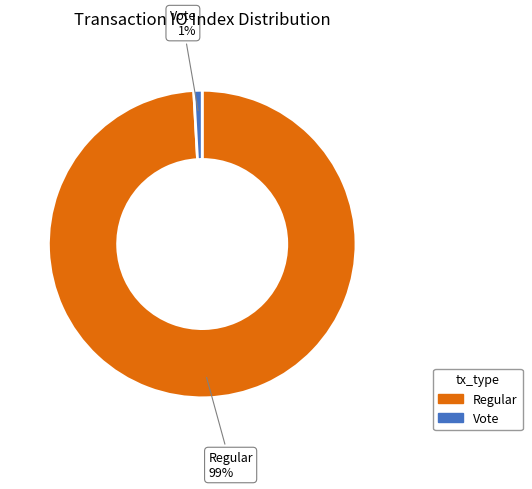

To the nearest percent, what percentage of the pie is Regular?

99%